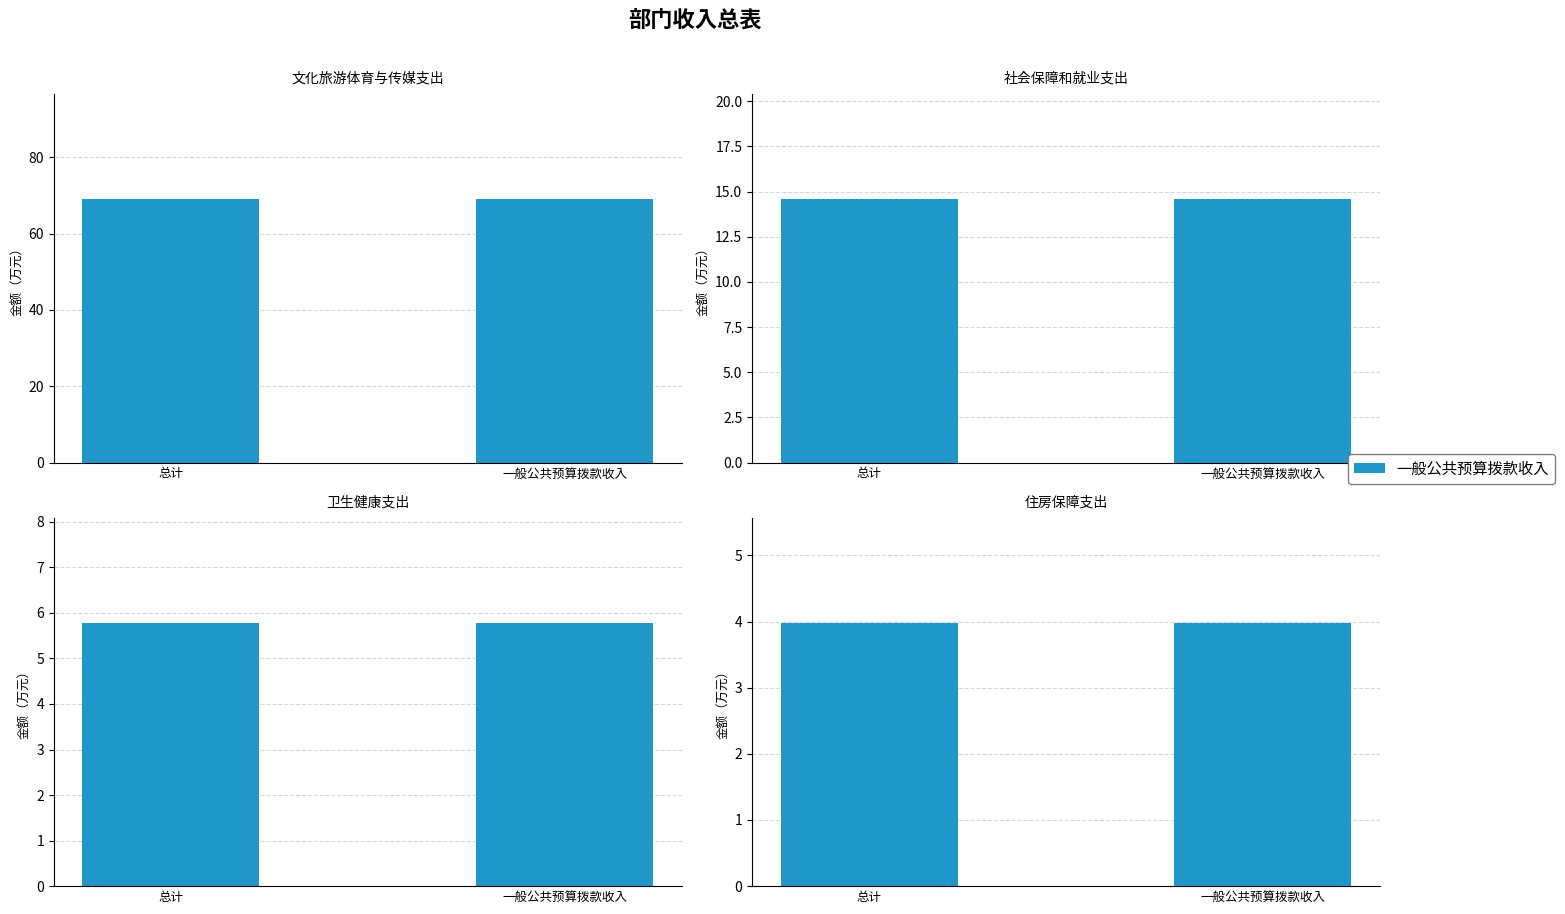

How many bars are there in total?

8